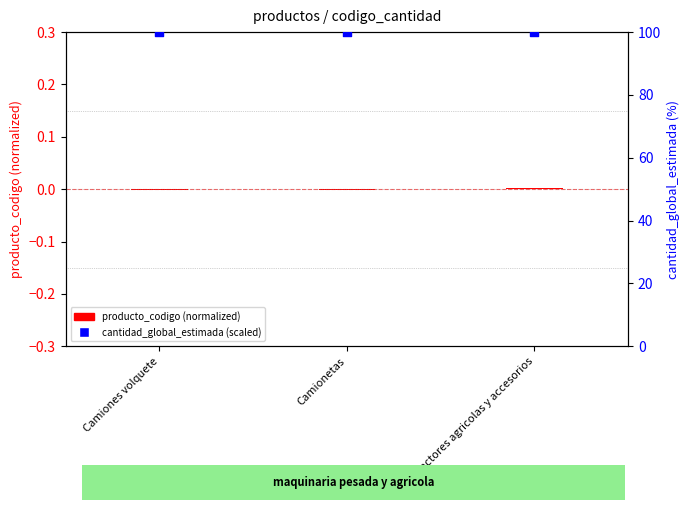

Which series has the largest total across all categories?

cantidad_global_estimada (scaled)